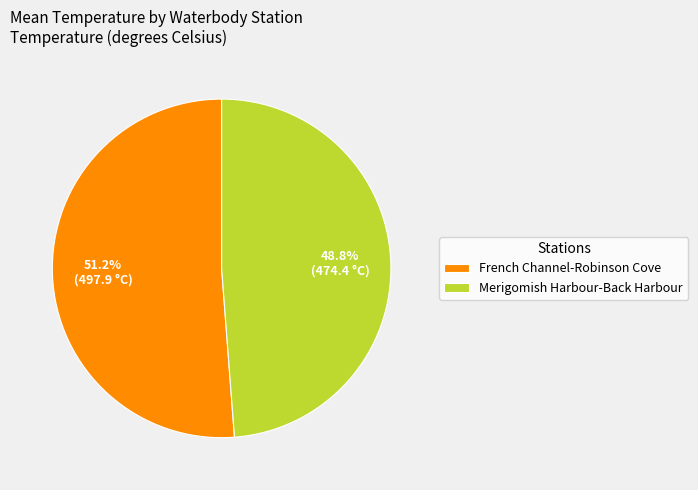

Approximately how many times larger is the value at Merigomish Harbour-Back Harbour compared to French Channel-Robinson Cove?

1.0